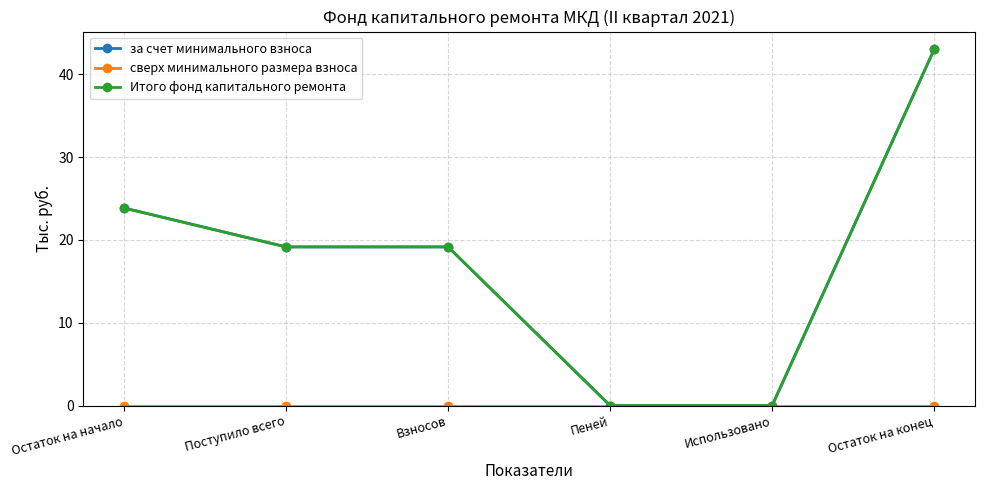

True or false: сверх минимального размера взноса has more than 1 points higher than both neighbors.

False